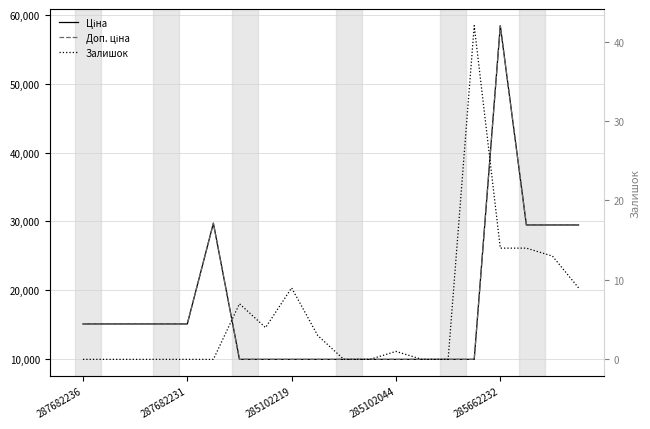

At how many categories does at least one series exceed 25317?

5